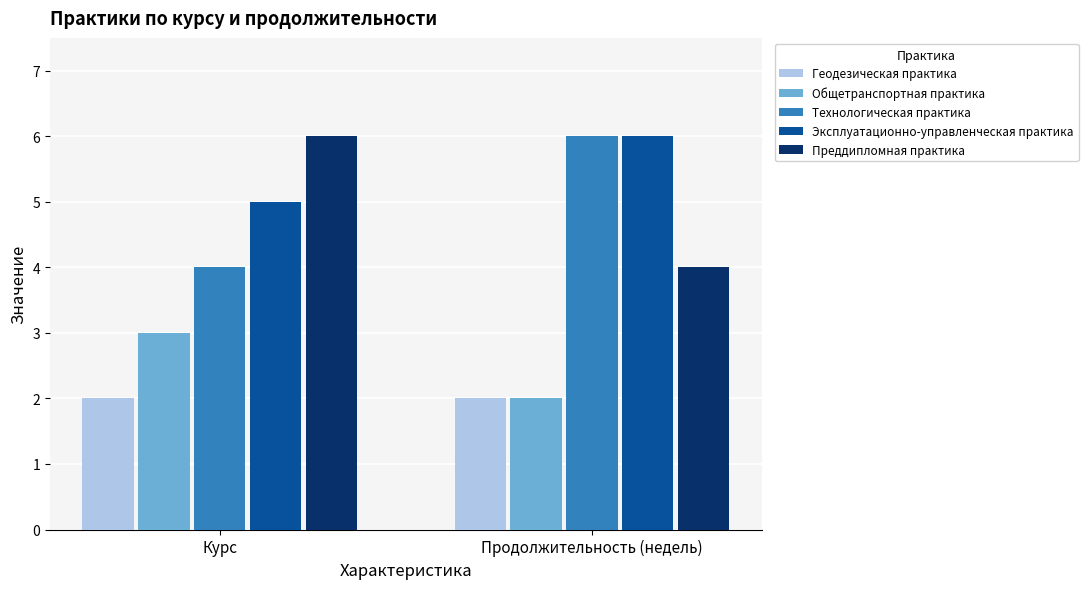

What is the label of the 1st bar from the right?

Продолжительность (недель)